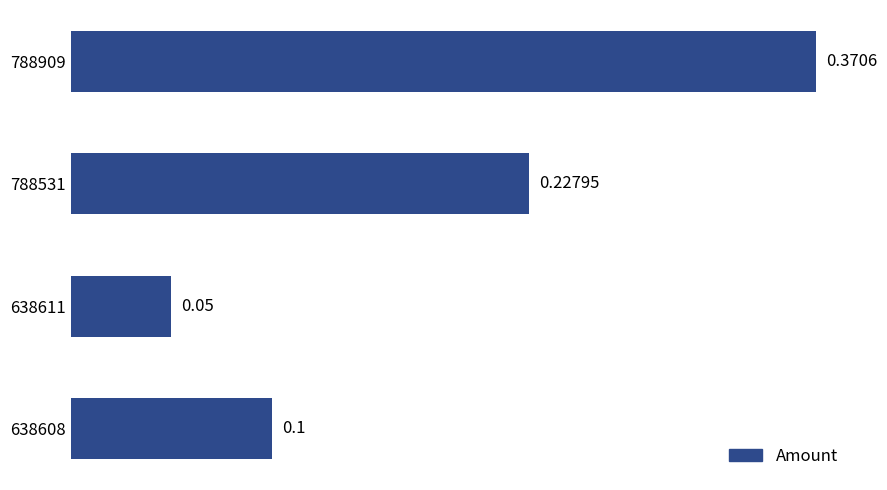

Rank the categories by value from highest to lowest.

788909, 788531, 638608, 638611